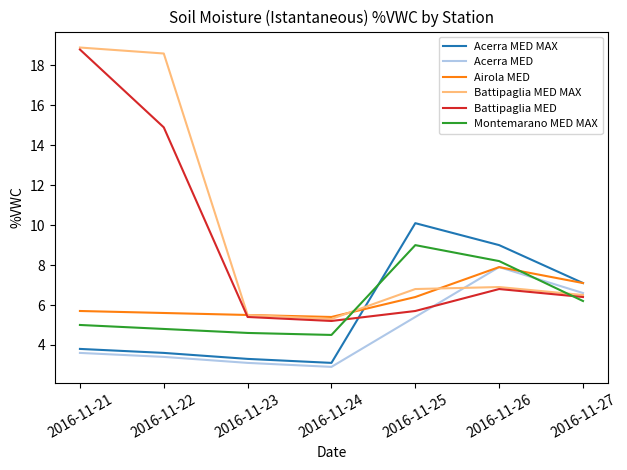

How many lines are shown in the chart?

6